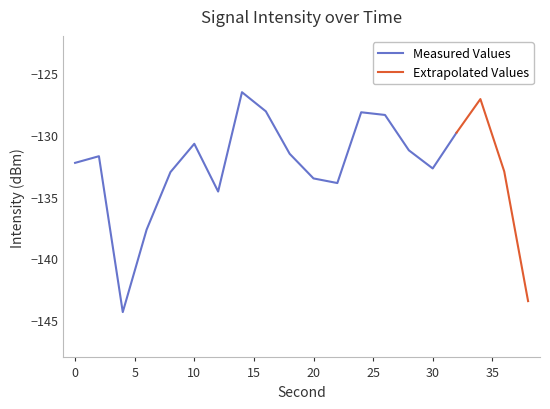

What is the minimum value shown in the chart?

-144.3